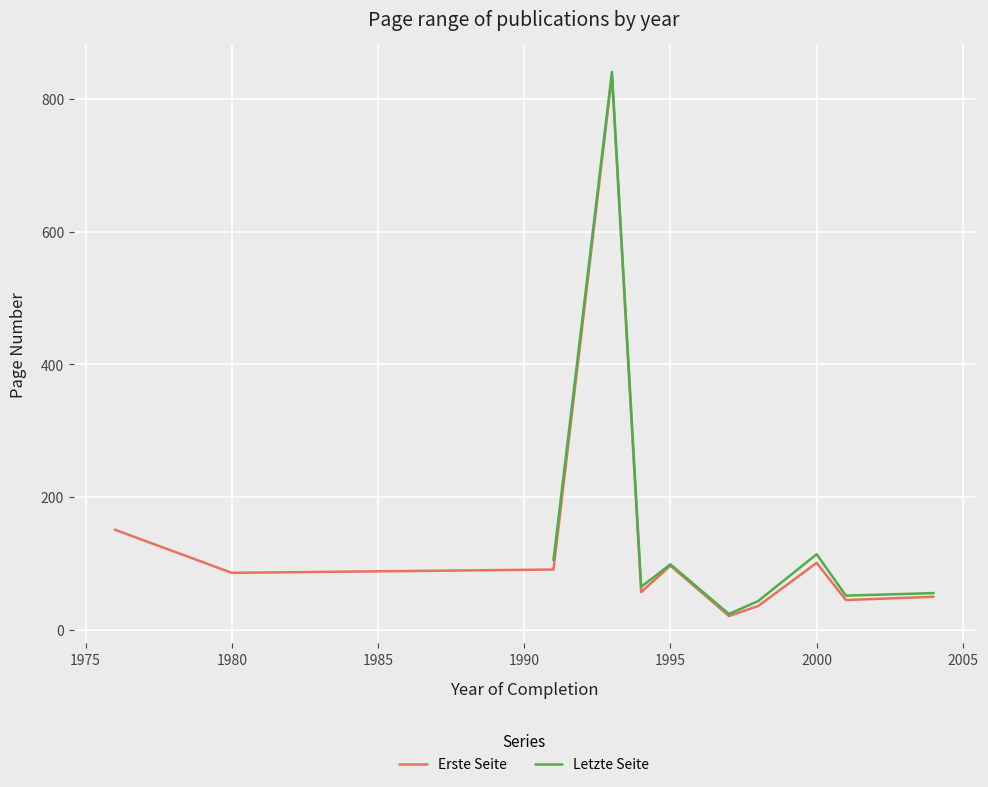

The value of Erste Seite at 1980 is 86.0. True or false?

True